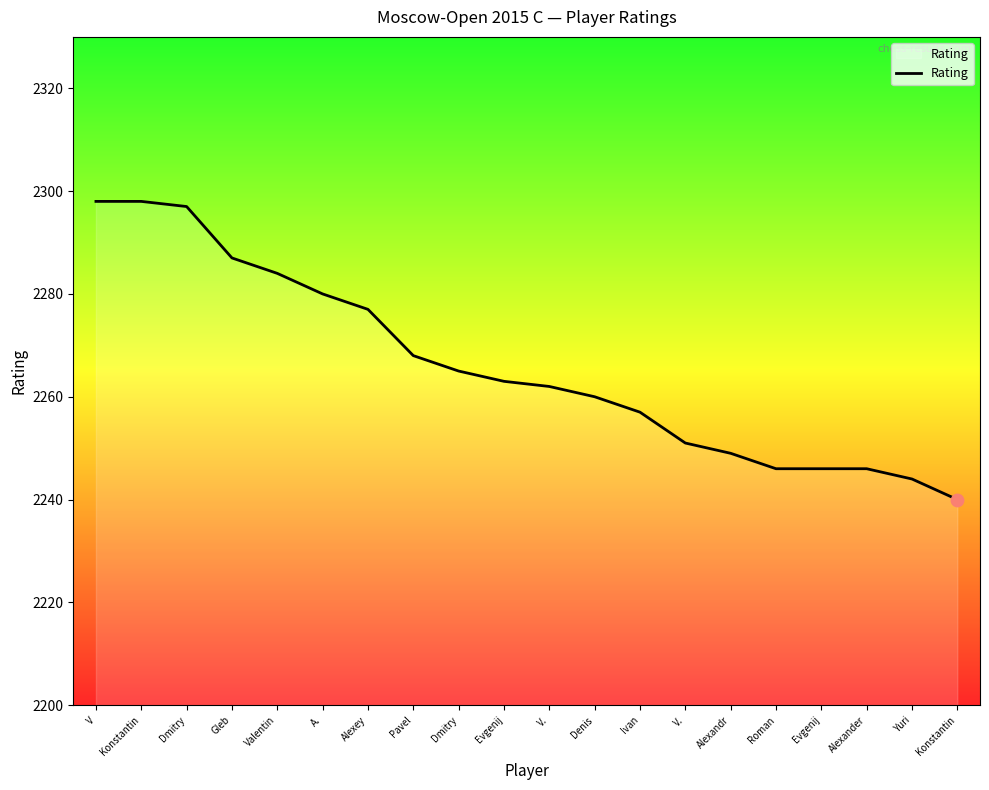

Approximately how many times larger is the value at Alexey compared to Evgenij?

1.0